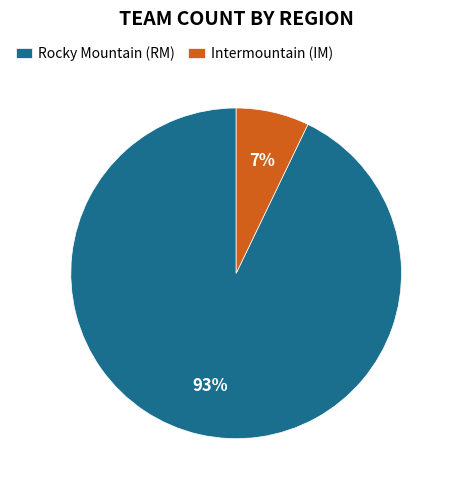

Count the number of slices in the pie.

2